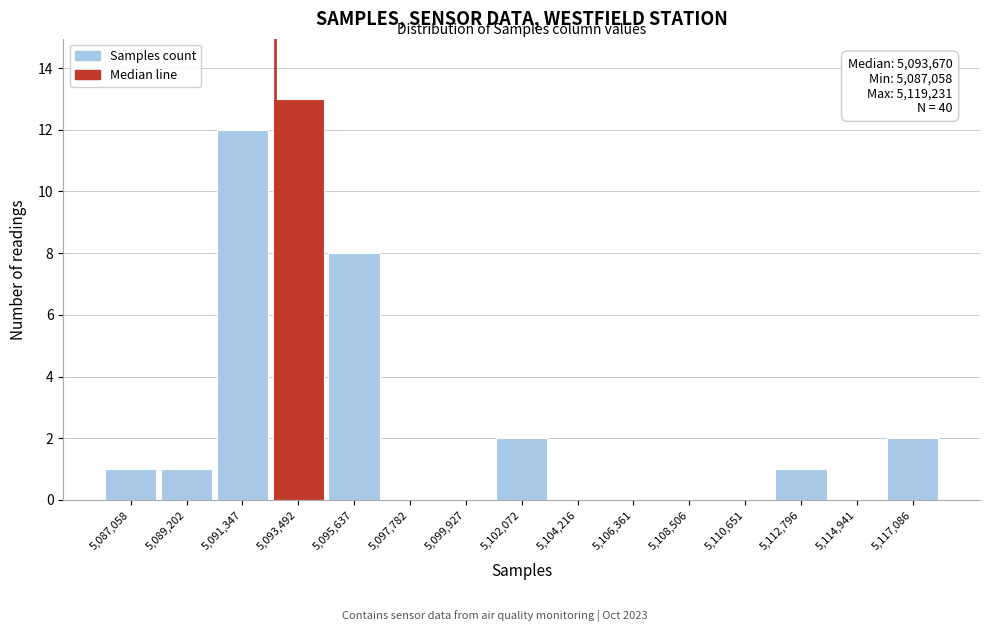

Reading right to left, what are all the values shown in this chart?

5,117,086=2	5,114,941=0	5,112,796=1	5,110,651=0	5,108,506=0	5,106,361=0	5,104,216=0	5,102,072=2	5,099,927=0	5,097,782=0	5,095,637=8	5,093,492=13	5,091,347=12	5,089,202=1	5,087,058=1